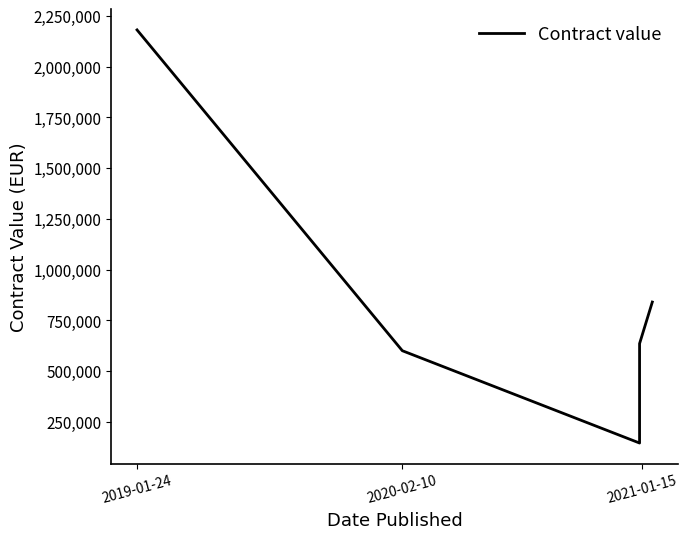

What is the smallest value displayed?

145644